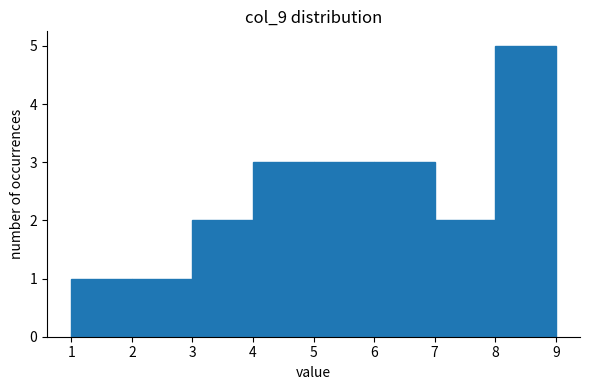

Reading left to right, list every bar in this chart as the range it spans on the x-axis followed by its height. The values are not printed on the chart, so give them approximately, as read against the axis.

1 to 2: 1
2 to 3: 1
3 to 4: 2
4 to 5: 3
5 to 6: 3
6 to 7: 3
7 to 8: 2
8 to 9: 5